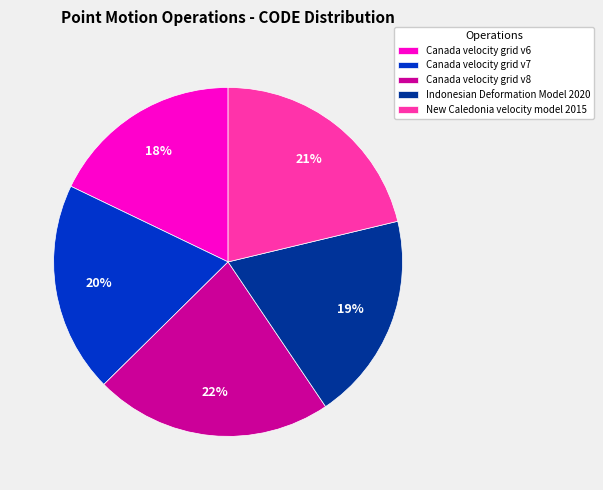

Which category has the biggest portion of the pie?

Canada velocity grid v8